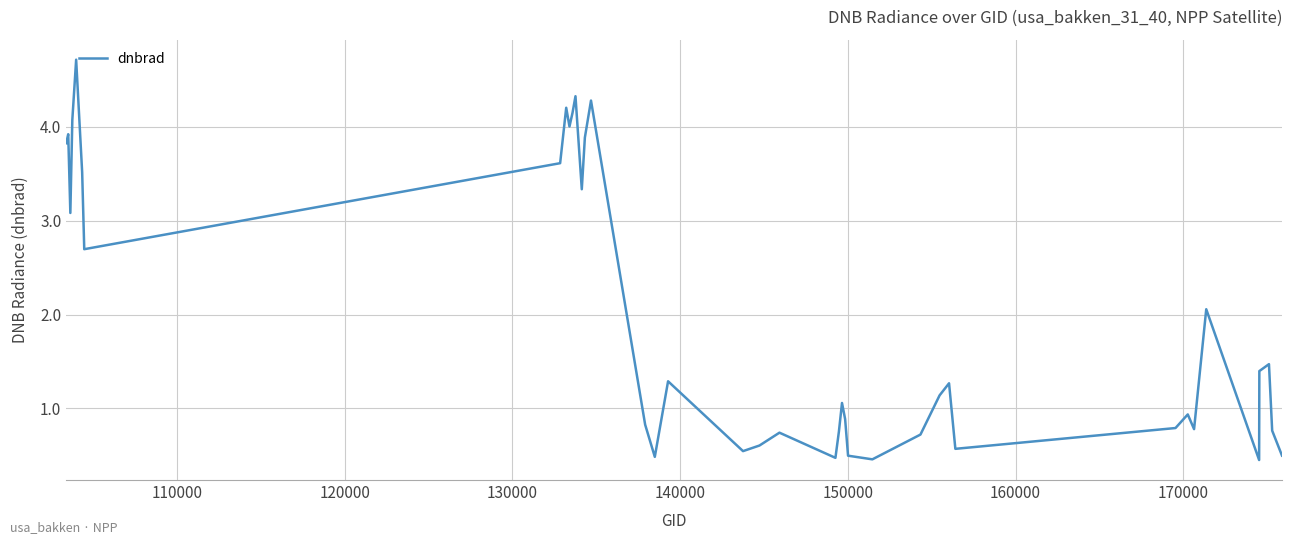

What is the difference between the maximum and minimum values?

4.3